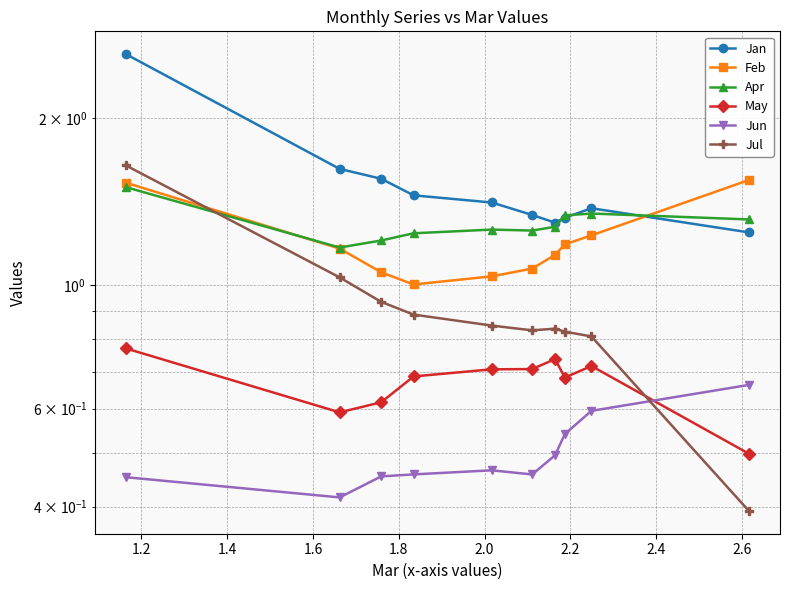

The value of Apr at 1.4 is 0.5. True or false?

False